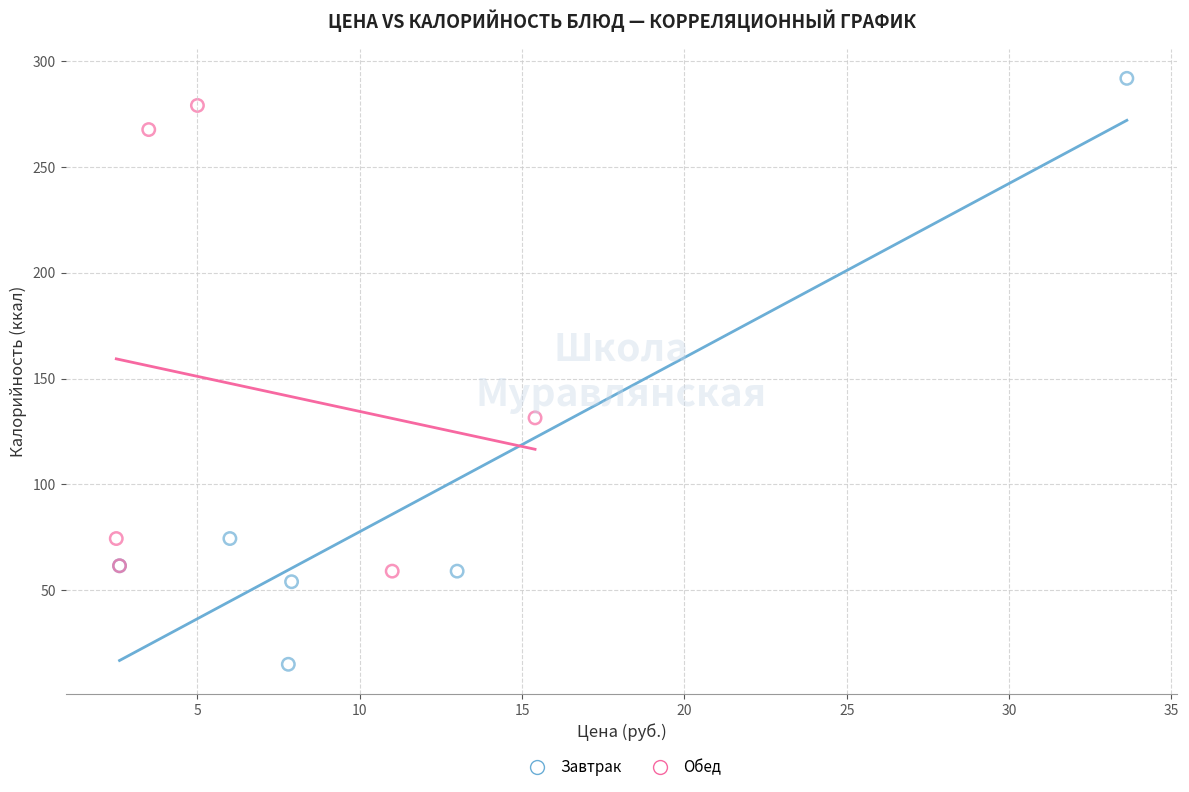

Which series has the largest Y range (max minus min)?

Завтрак